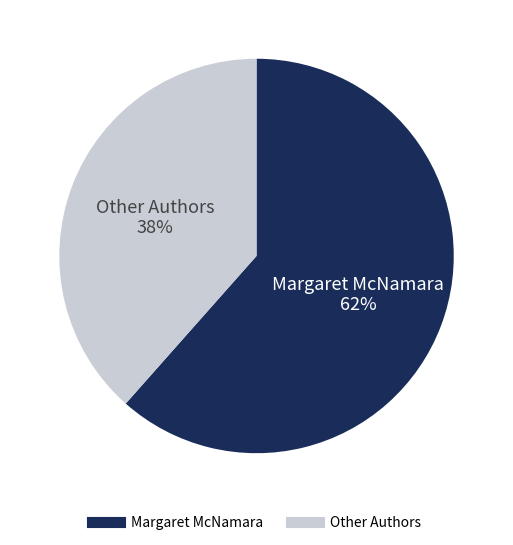

To the nearest percent, what is the average slice percentage?

50%